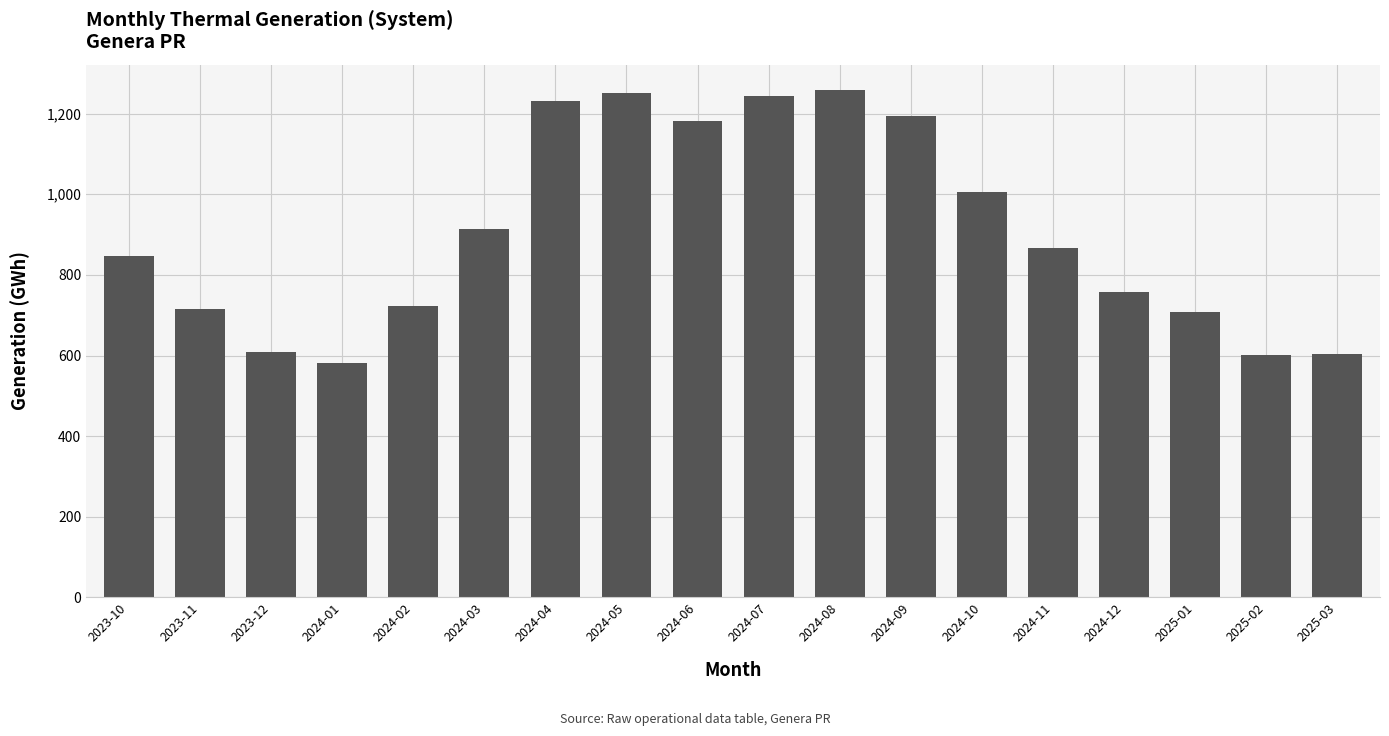

What is the change in value from 2024-04 to 2025-02?

-630.7